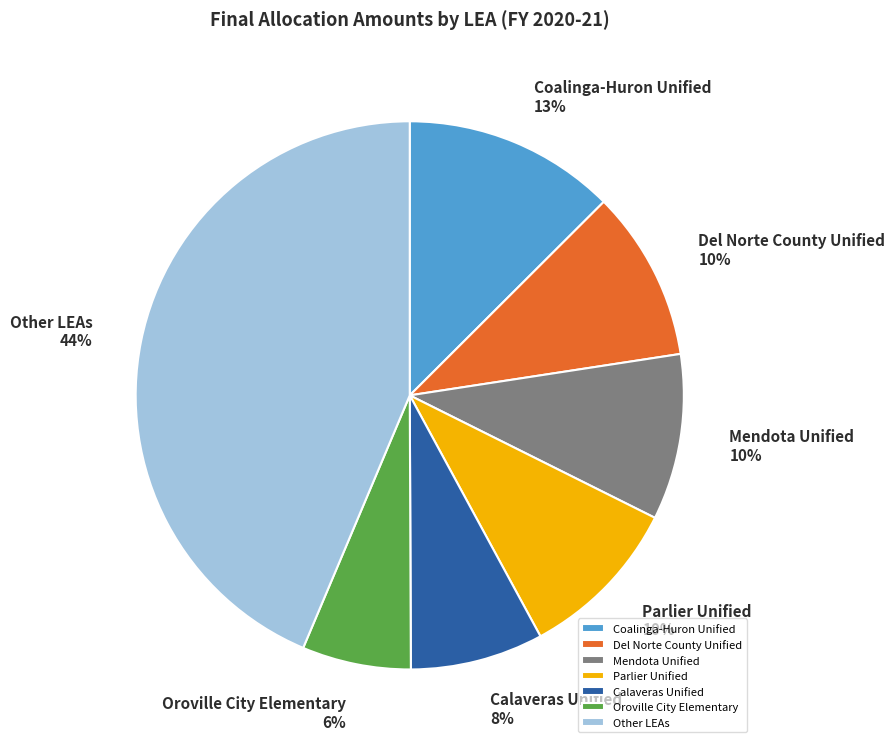

Which has a higher value, Other LEAs or Del Norte County Unified?

Other LEAs